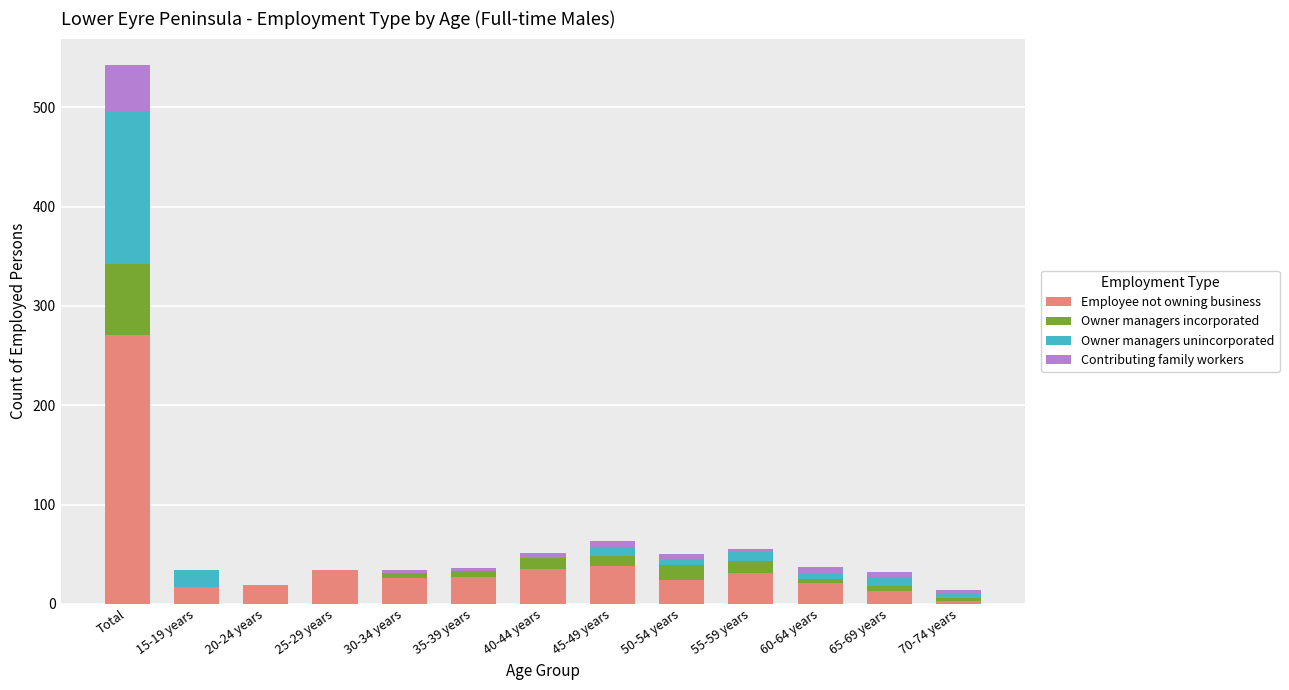

Which category has the highest value in the Employee not owning business series?

Total